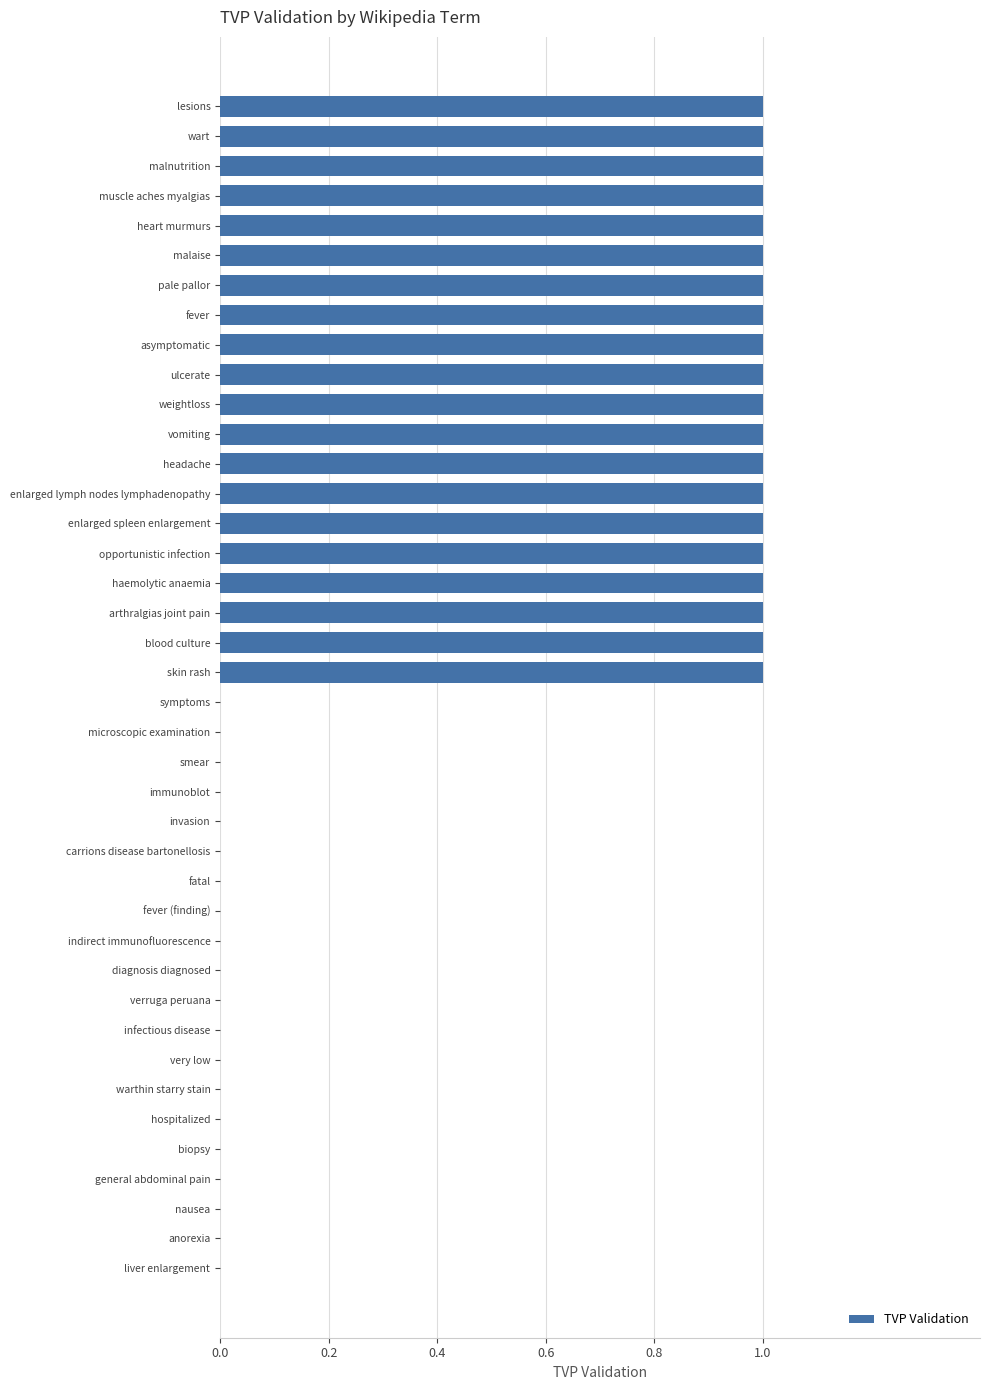

Which has a higher value, verruga peruana or pale pallor?

pale pallor